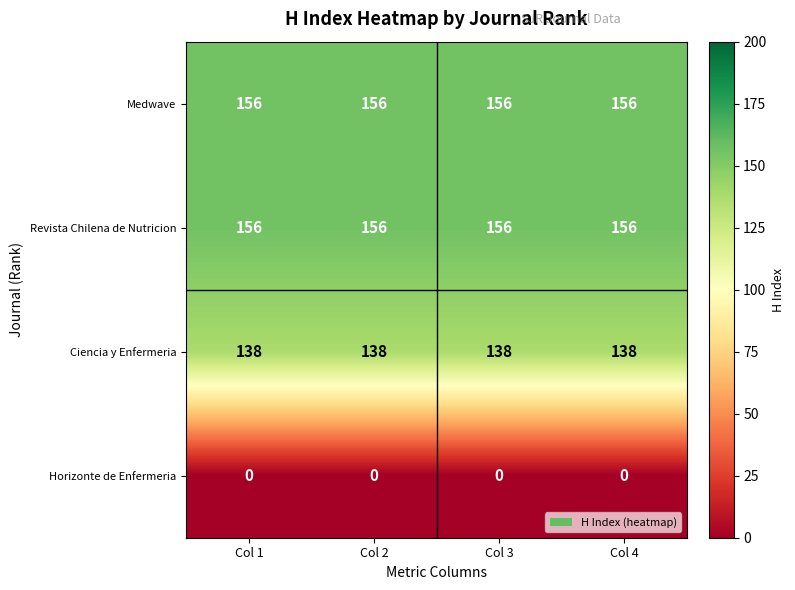

What is the sum of all Ciencia y Enfermeria values?

552